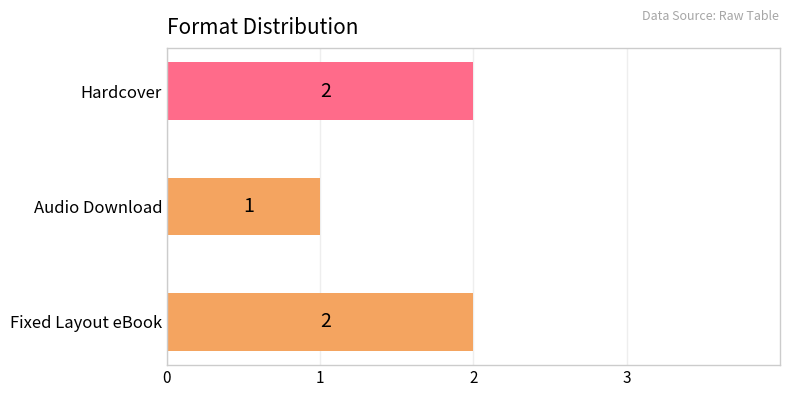

Which has a higher value, Audio Download or Hardcover?

Hardcover